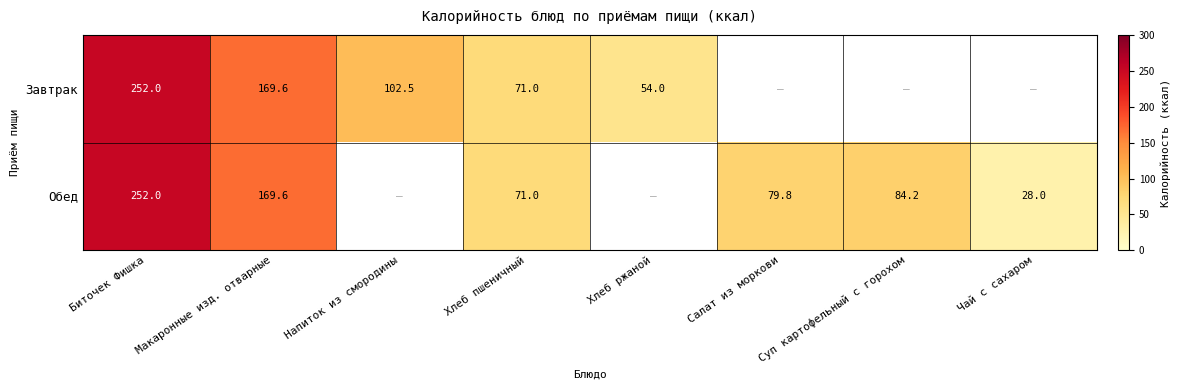

How many categories are shown in the chart?

8